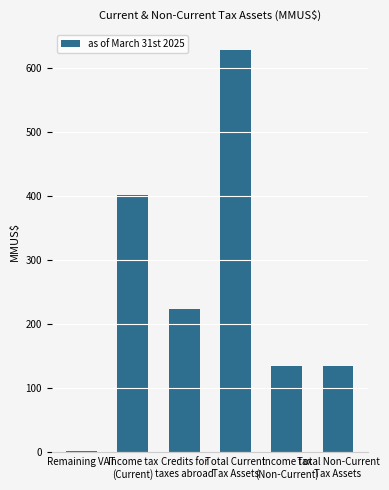

What is the average value?

253.9